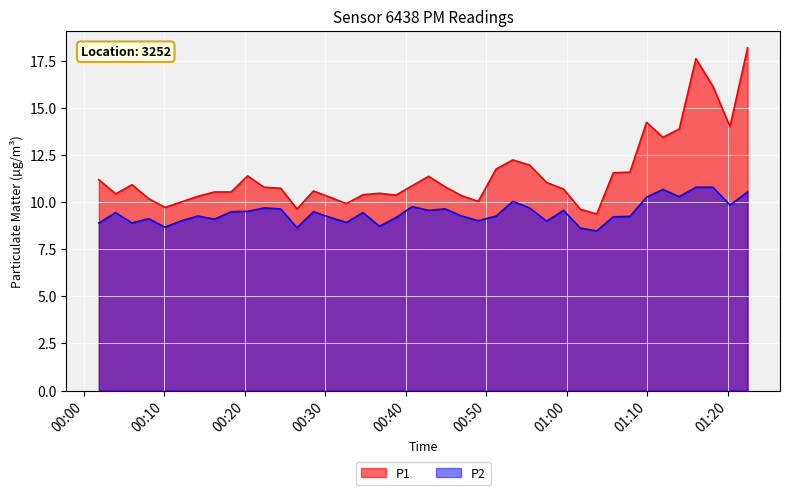

The value of P2 at 2022-08-19T01:01:41 is 8.6. True or false?

True